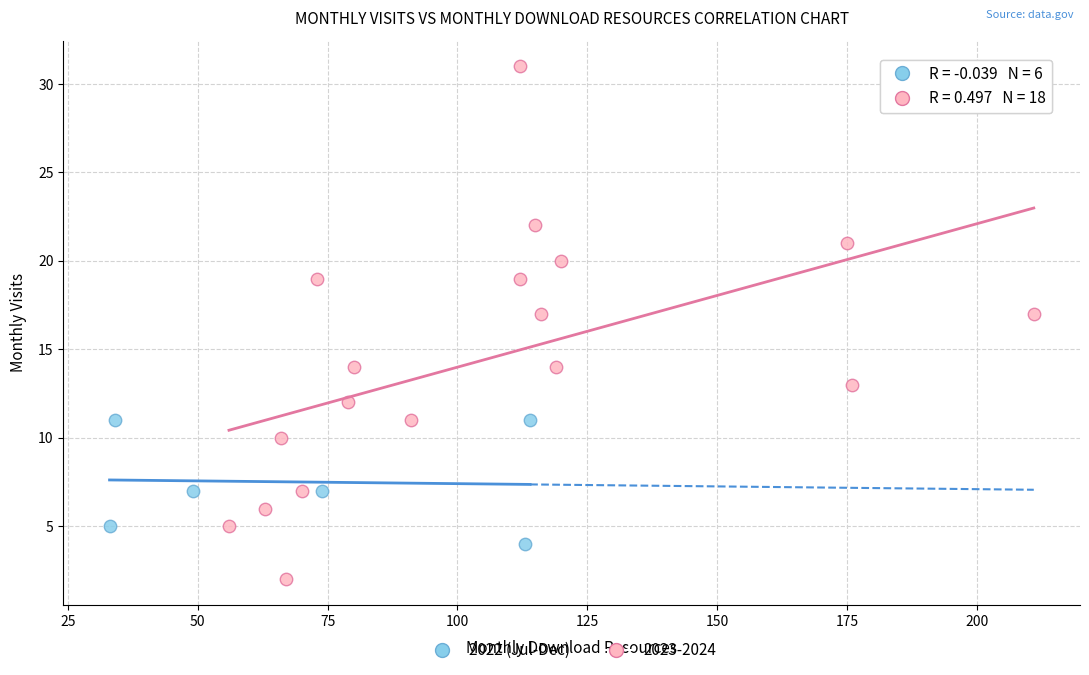

Which series contains the highest Y value?

2023-2024